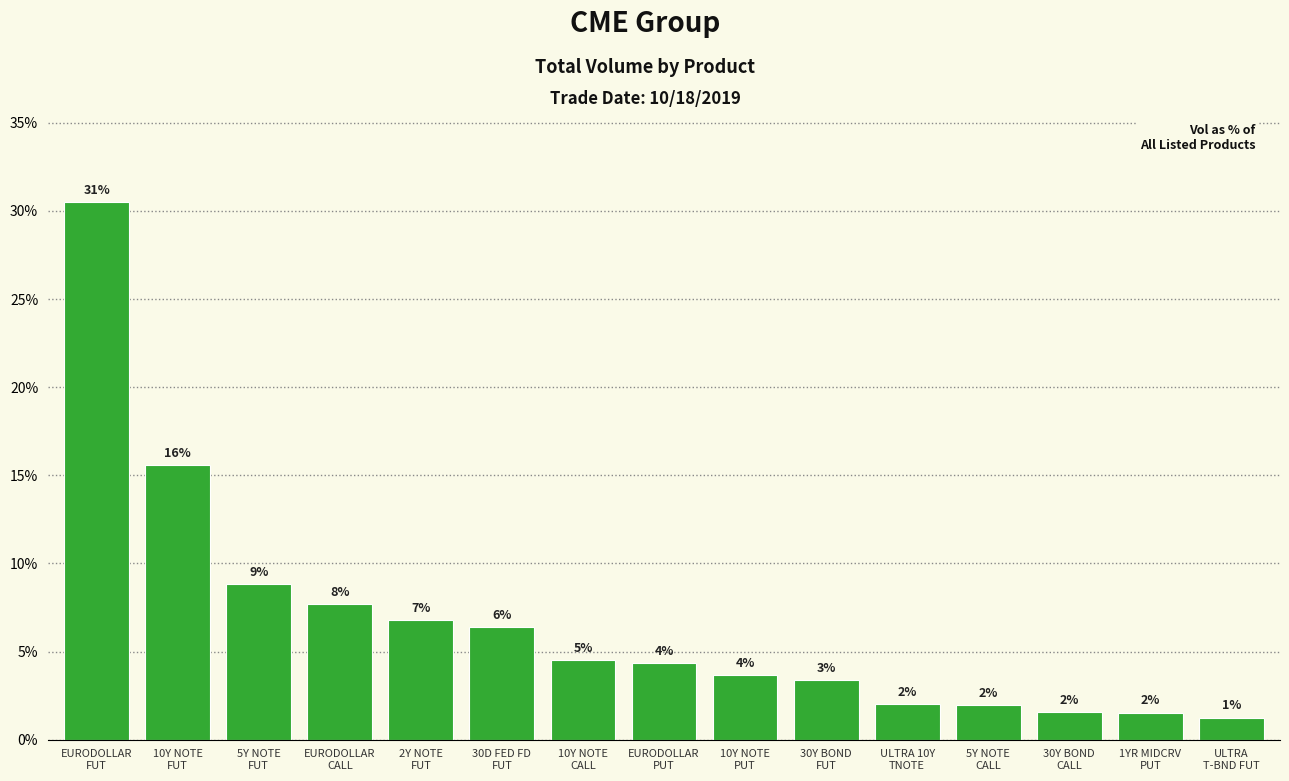

What is the label of the 5th bar from the right?

ULTRA 10Y
TNOTE